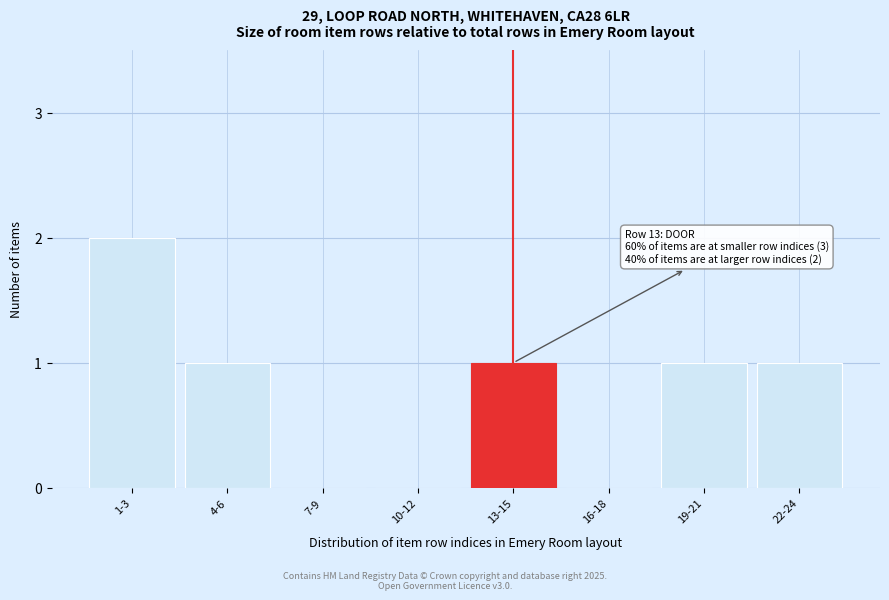

Reading left to right, what are all the values shown in this chart?

1-3=2	4-6=1	7-9=0	10-12=0	13-15=1	16-18=0	19-21=1	22-24=1